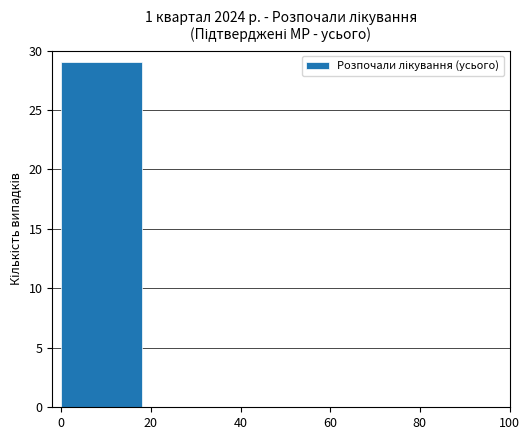

What is the sum of all values?

29